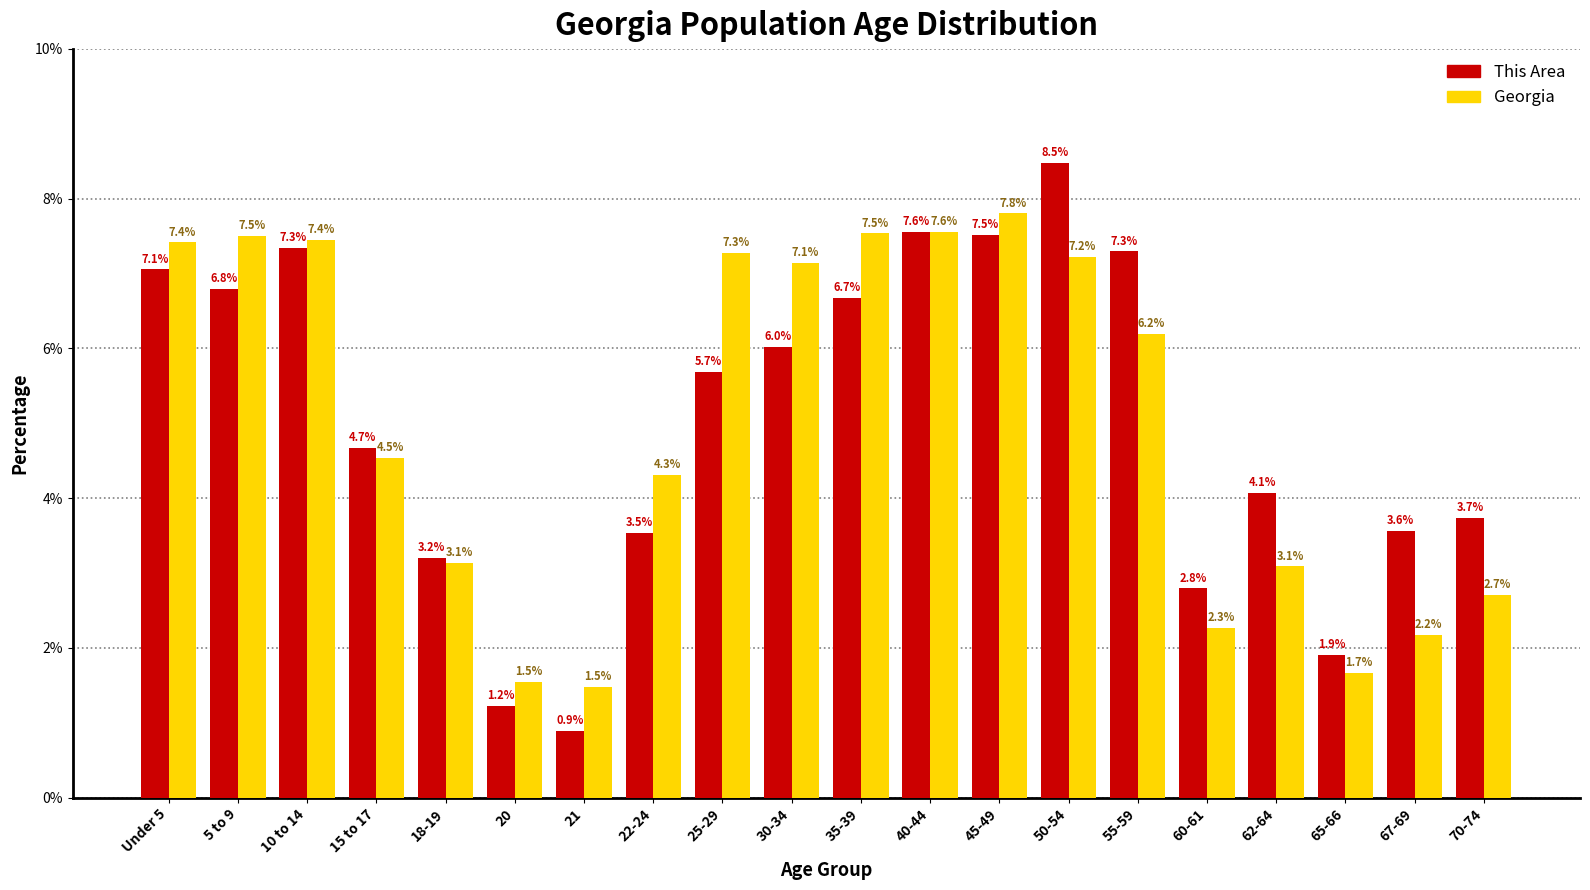

Reading left to right, what are all the values shown in this chart?

This Area: Under 5=7.1	5 to 9=6.8	10 to 14=7.3	15 to 17=4.7	18-19=3.2	20=1.2	21=0.9	22-24=3.5	25-29=5.7	30-34=6.0	35-39=6.7	40-44=7.6	45-49=7.5	50-54=8.5	55-59=7.3	60-61=2.8	62-64=4.1	65-66=1.9	67-69=3.6	70-74=3.7
Georgia: Under 5=7.4	5 to 9=7.5	10 to 14=7.4	15 to 17=4.5	18-19=3.1	20=1.5	21=1.5	22-24=4.3	25-29=7.3	30-34=7.1	35-39=7.5	40-44=7.6	45-49=7.8	50-54=7.2	55-59=6.2	60-61=2.3	62-64=3.1	65-66=1.7	67-69=2.2	70-74=2.7